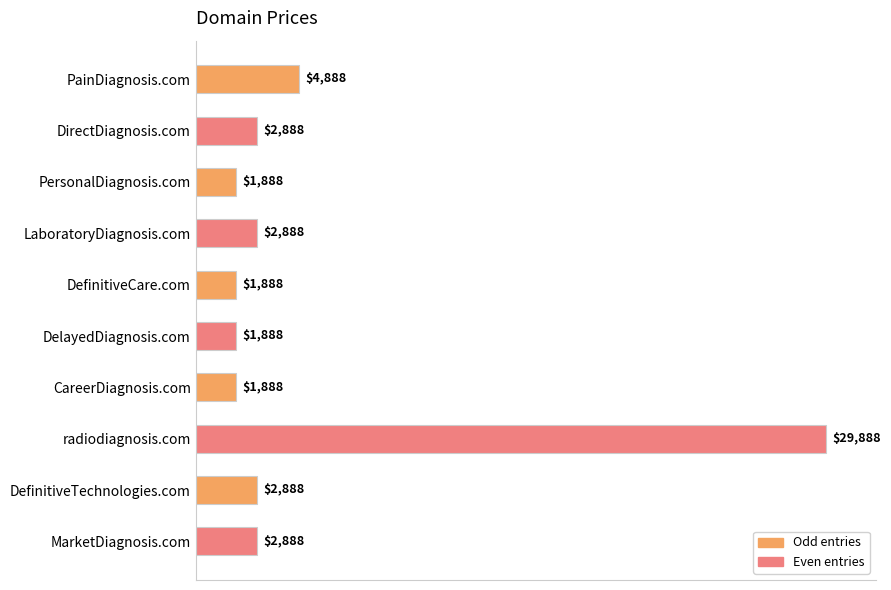

What is the difference between the maximum and minimum values?

28000